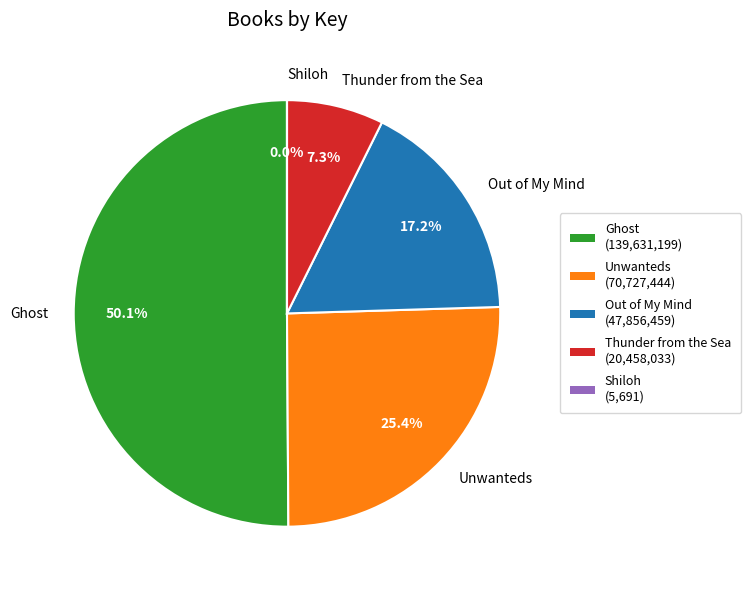

Between Unwanteds and Thunder from the Sea, which is larger?

Unwanteds